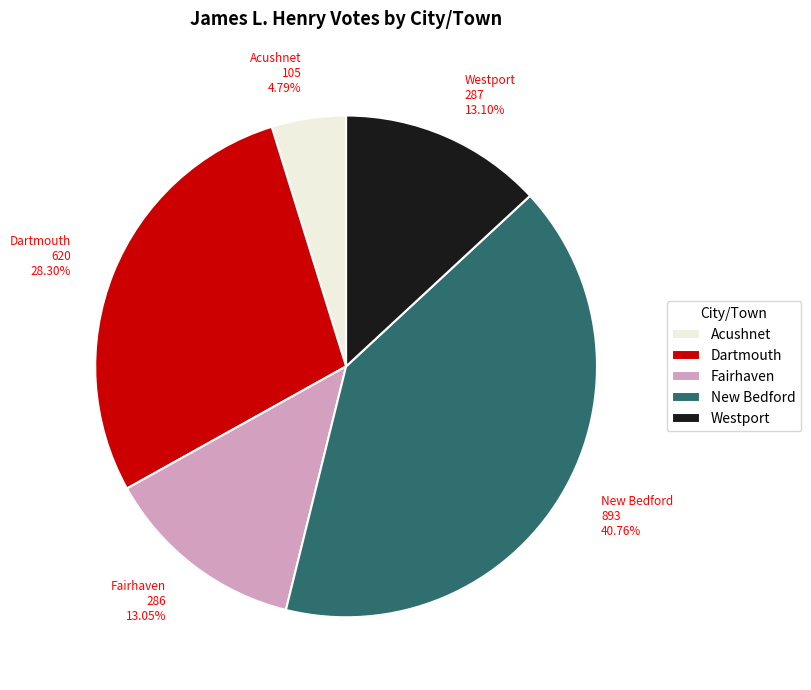

Is Westport the majority of the pie?

No